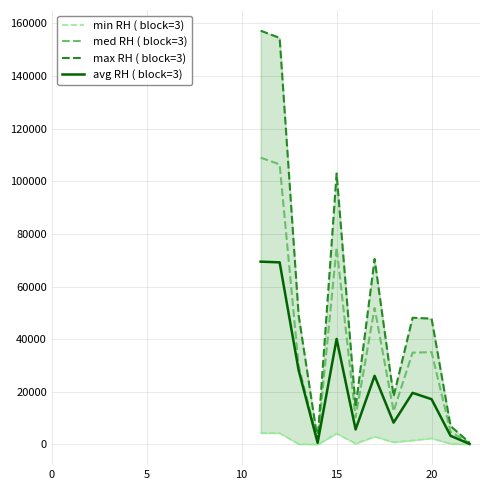

What is the minimum value shown in the chart?

10